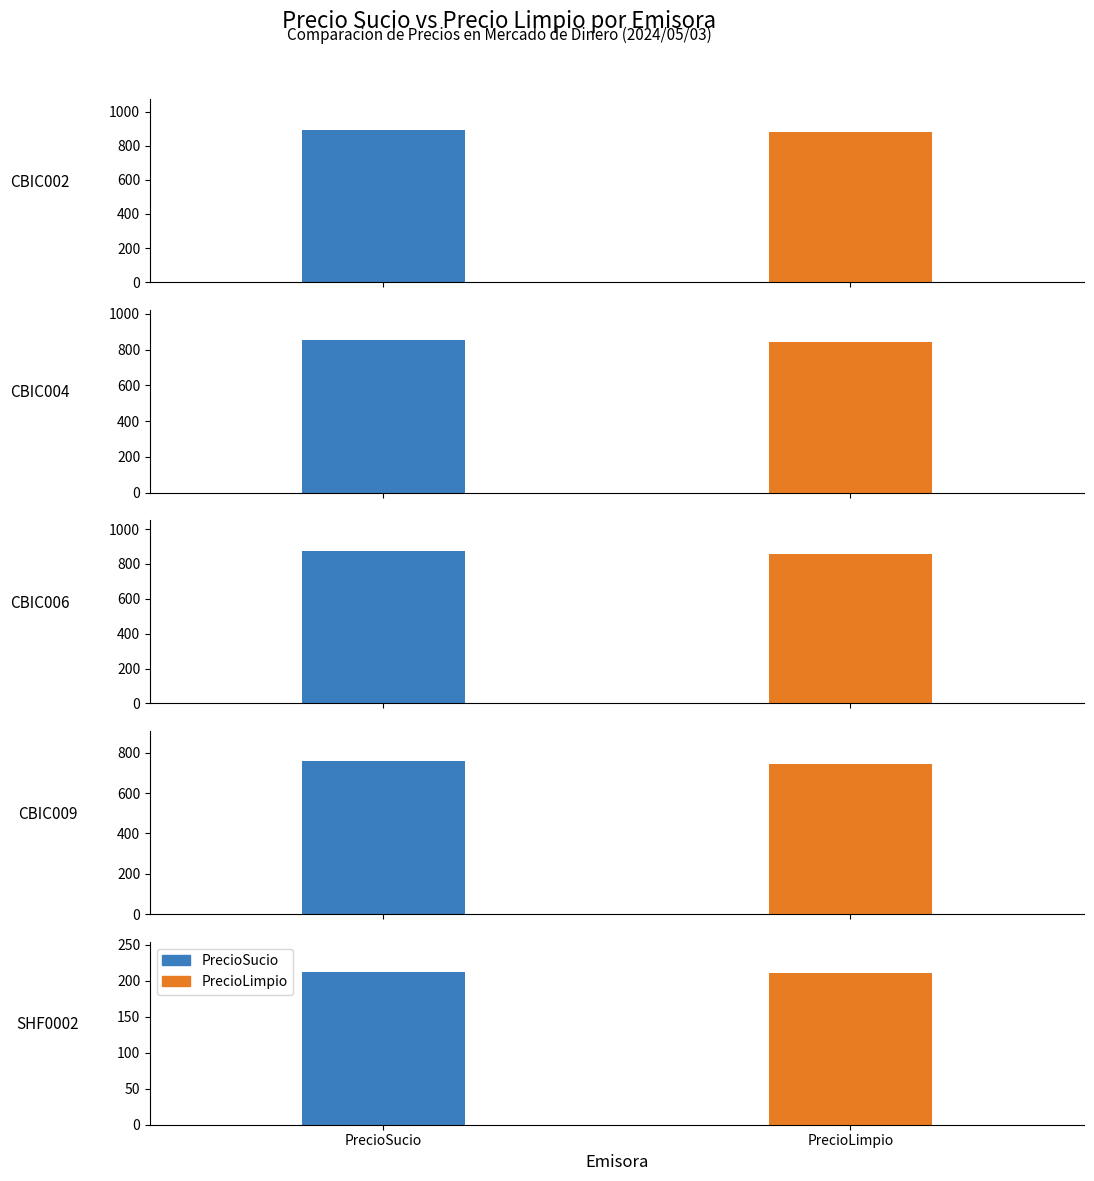

The value of PrecioSucio at SHF0002 is 336.4. True or false?

False